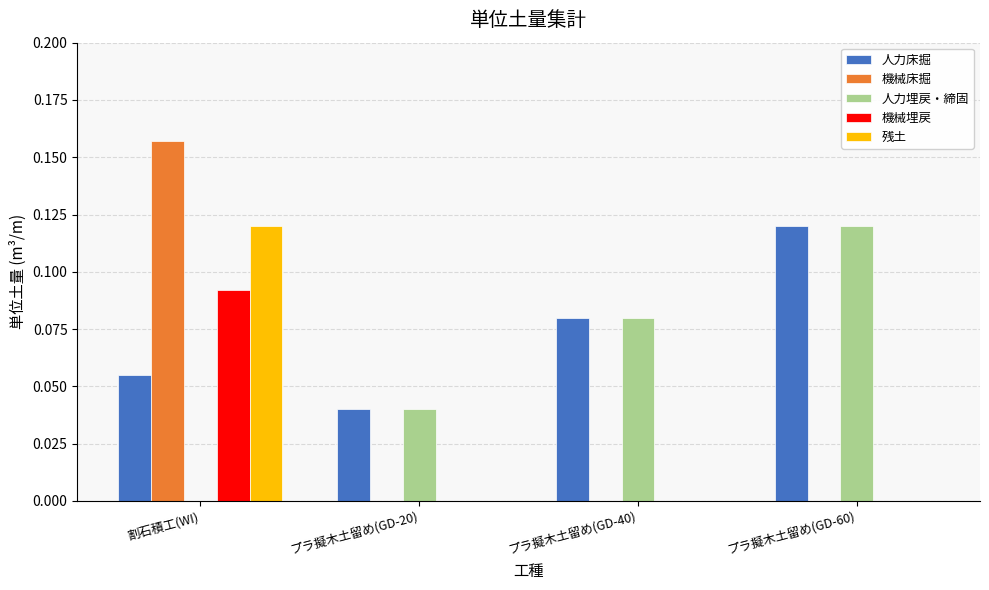

At which category is the sum across all series the highest?

割石積工(WI)